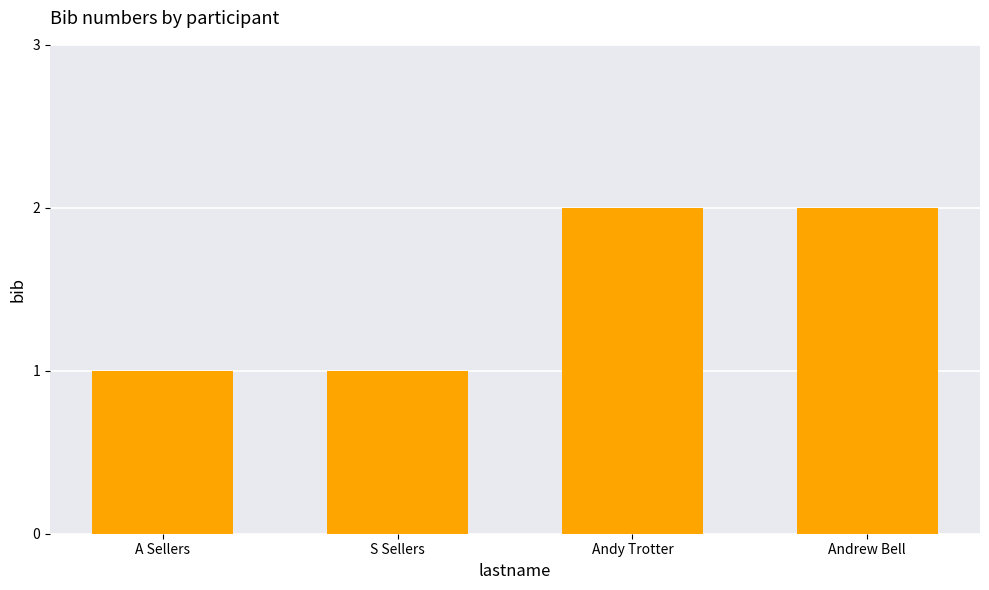

Reading right to left, list all the values displayed in this chart.

Andrew Bell=2	Andy Trotter=2	S Sellers=1	A Sellers=1